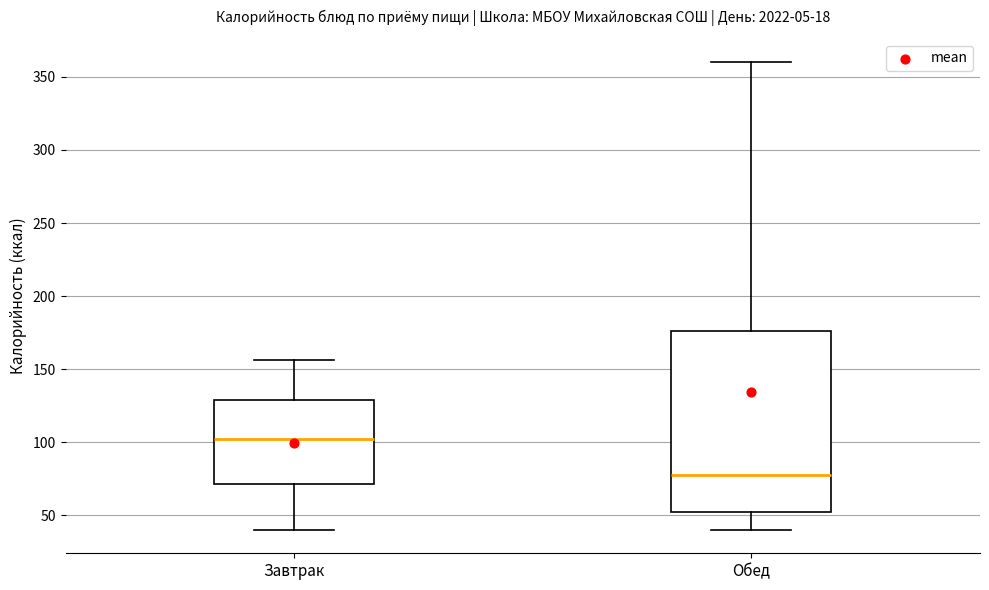

Reading left to right, read every box against the y-axis: the position of its median line, the range the box covers, and the ends of its whiskers. The values are not printed on the chart, so give them approximately, as read against the axis.

Завтрак: median 100, box 70 to 130, whiskers 40 to 155
Обед: median 80, box 50 to 175, whiskers 40 to 360